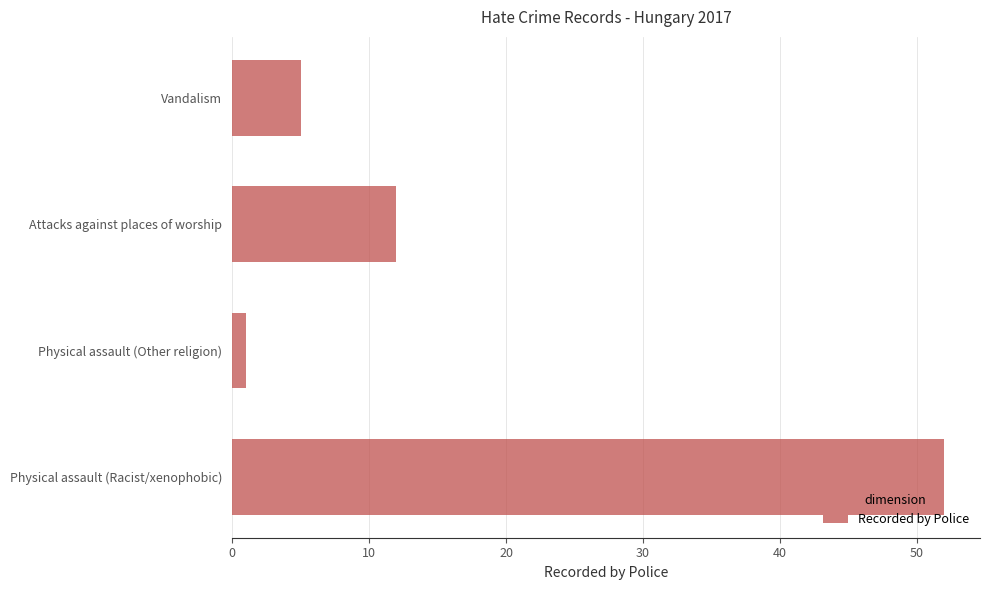

At which label is the value closest to 26?

Attacks against places of worship